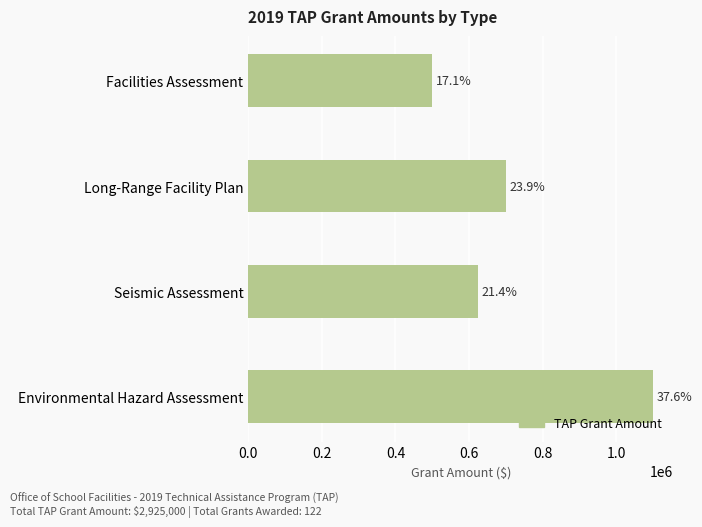

How many bars are there in total?

4